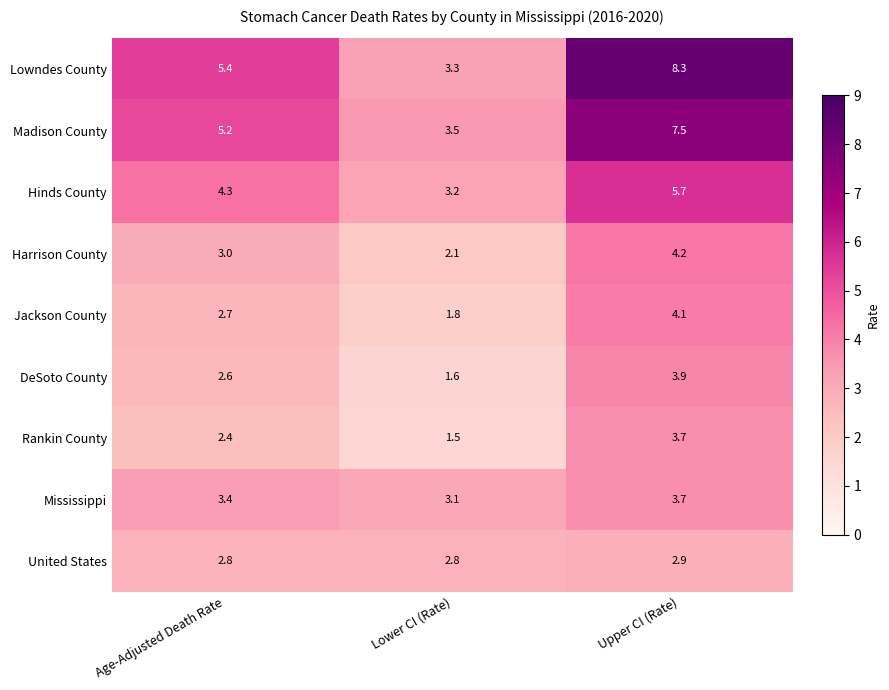

Reading left to right, what are all the values shown in this chart?

Lowndes County: Age-Adjusted Death Rate=5.4	Lower CI (Rate)=3.3	Upper CI (Rate)=8.3
Madison County: Age-Adjusted Death Rate=5.2	Lower CI (Rate)=3.5	Upper CI (Rate)=7.5
Hinds County: Age-Adjusted Death Rate=4.3	Lower CI (Rate)=3.2	Upper CI (Rate)=5.7
Harrison County: Age-Adjusted Death Rate=3.0	Lower CI (Rate)=2.1	Upper CI (Rate)=4.2
Jackson County: Age-Adjusted Death Rate=2.7	Lower CI (Rate)=1.8	Upper CI (Rate)=4.1
DeSoto County: Age-Adjusted Death Rate=2.6	Lower CI (Rate)=1.6	Upper CI (Rate)=3.9
Rankin County: Age-Adjusted Death Rate=2.4	Lower CI (Rate)=1.5	Upper CI (Rate)=3.7
Mississippi: Age-Adjusted Death Rate=3.4	Lower CI (Rate)=3.1	Upper CI (Rate)=3.7
United States: Age-Adjusted Death Rate=2.8	Lower CI (Rate)=2.8	Upper CI (Rate)=2.9